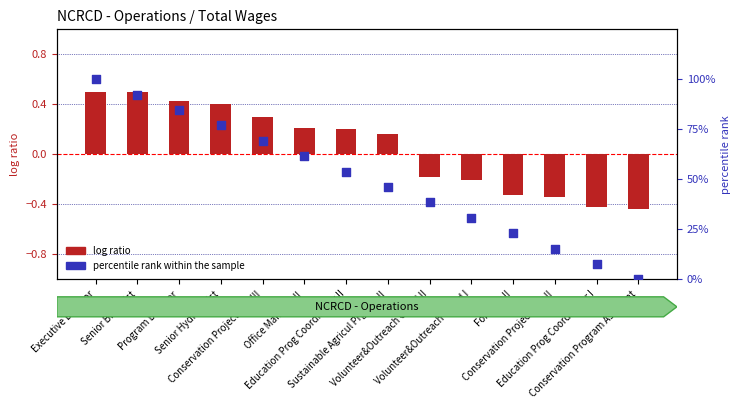

Which series has the largest total across all categories?

percentile rank within the sample